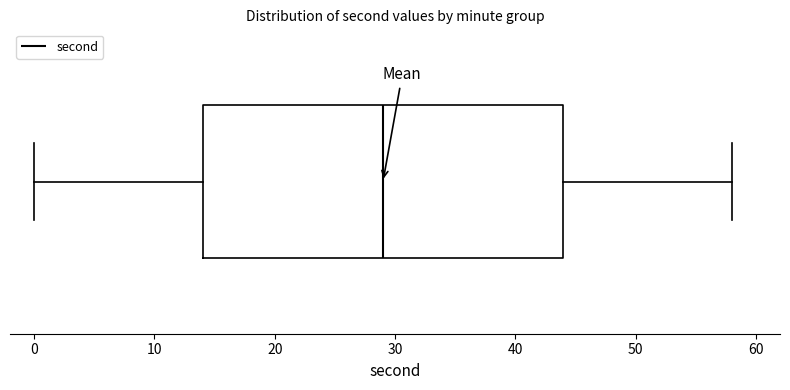

Read this box plot against the x-axis: the position of the median line, the range covered by the box, and the ends of both whiskers. The values are not printed on the chart, so give them approximately, as read against the axis.

median 29, box 14 to 44, whiskers 0 to 58